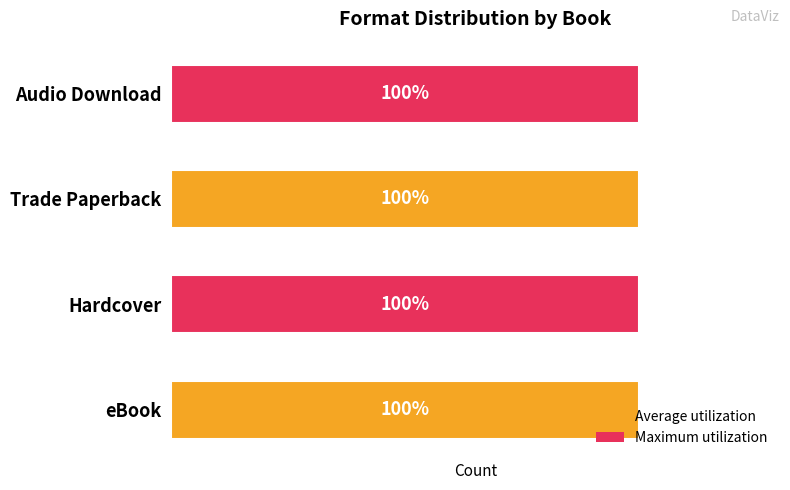

Are the bars horizontal?

Yes